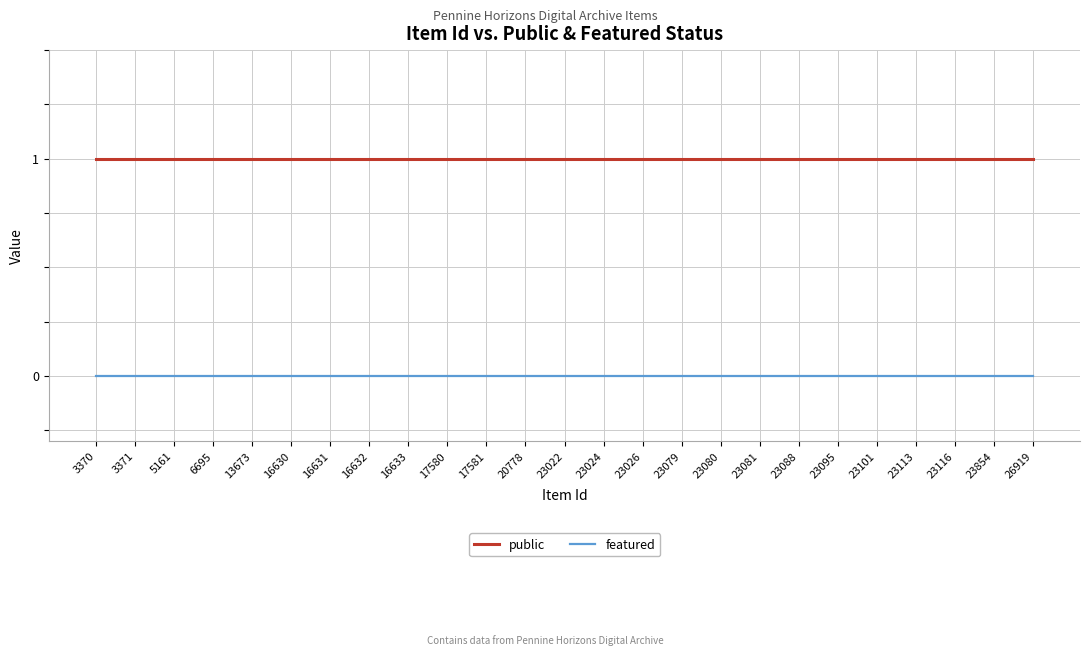

The value of public at 23079 is 2. True or false?

False